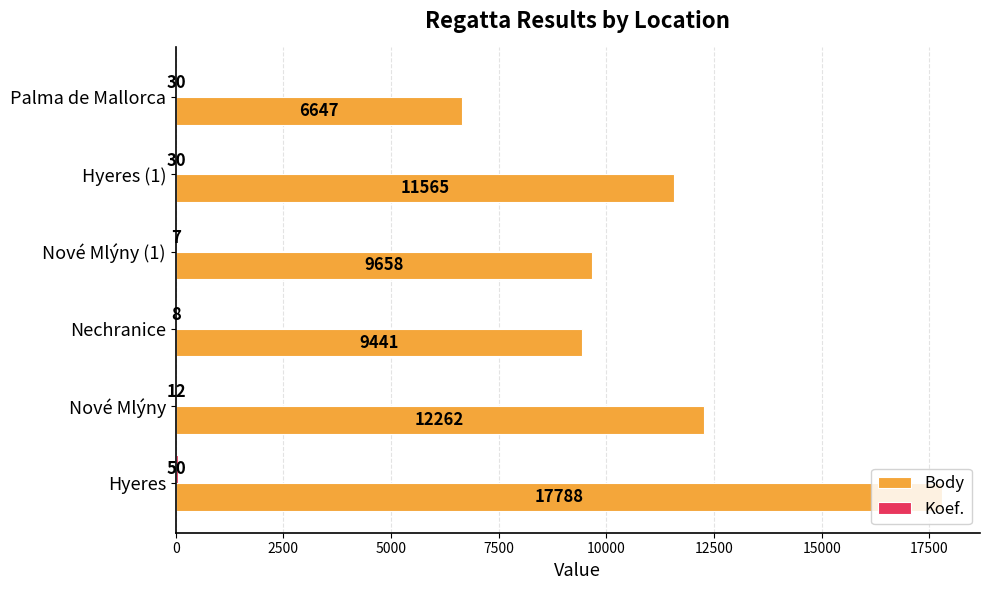

Which series changed the most between Nové Mlýny and Nové Mlýny (1)?

Body